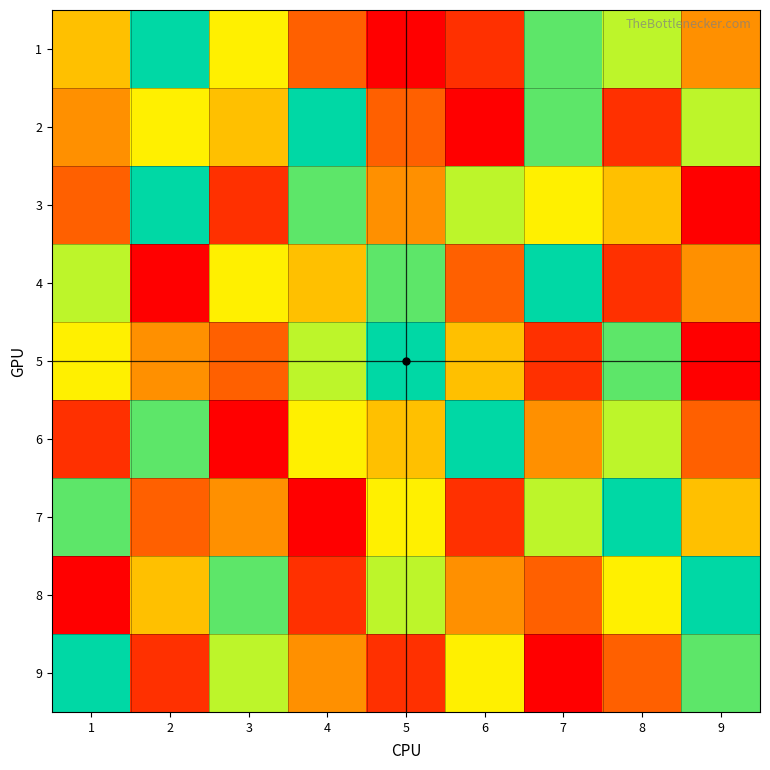

What is the difference between the highest and lowest values at 3?

7